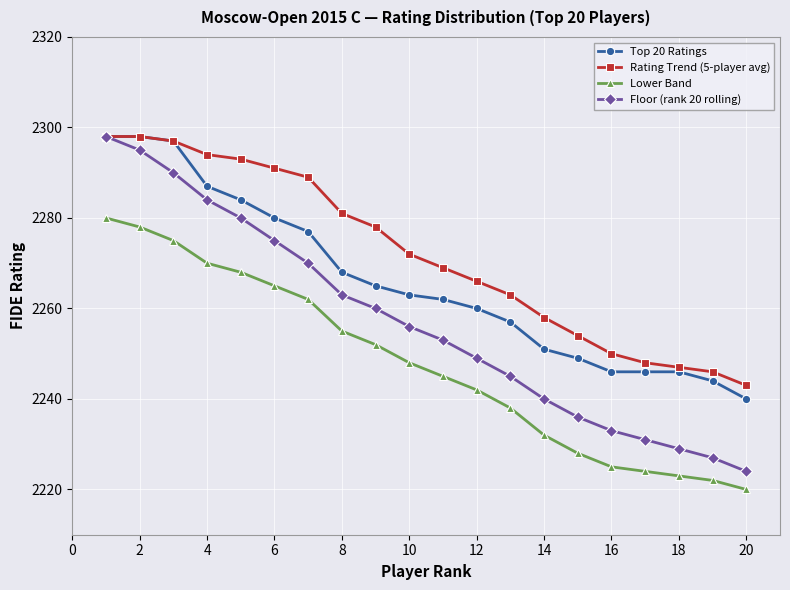

What is the minimum value for Top 20 Ratings?

2240